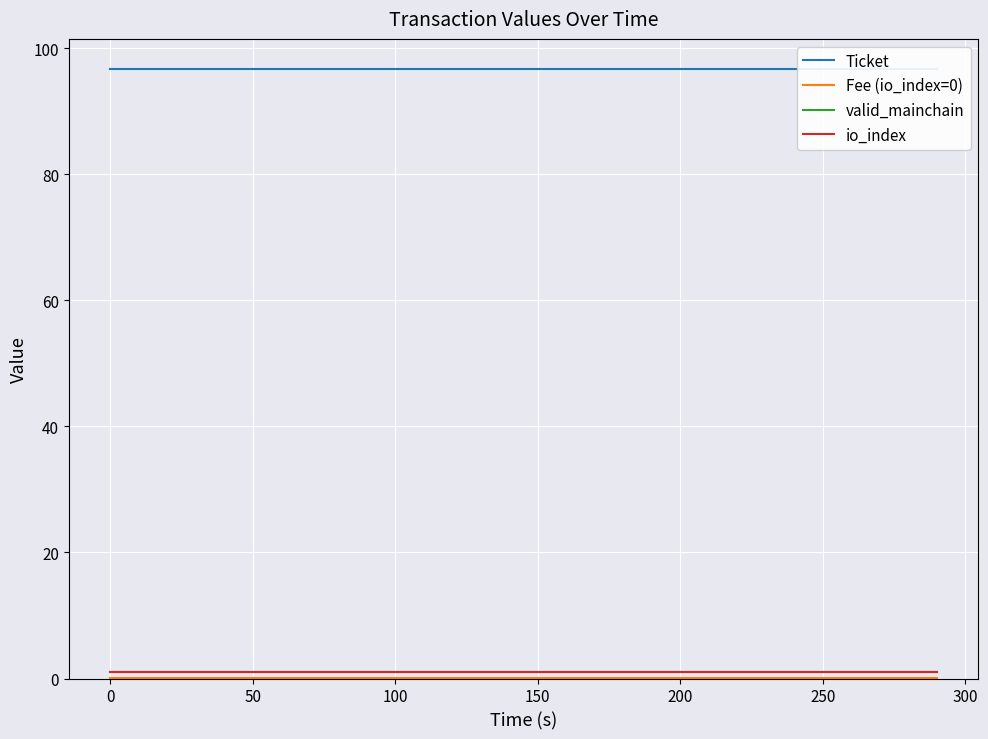

What is the value of the io_index point at the 18th from the left?

1.0